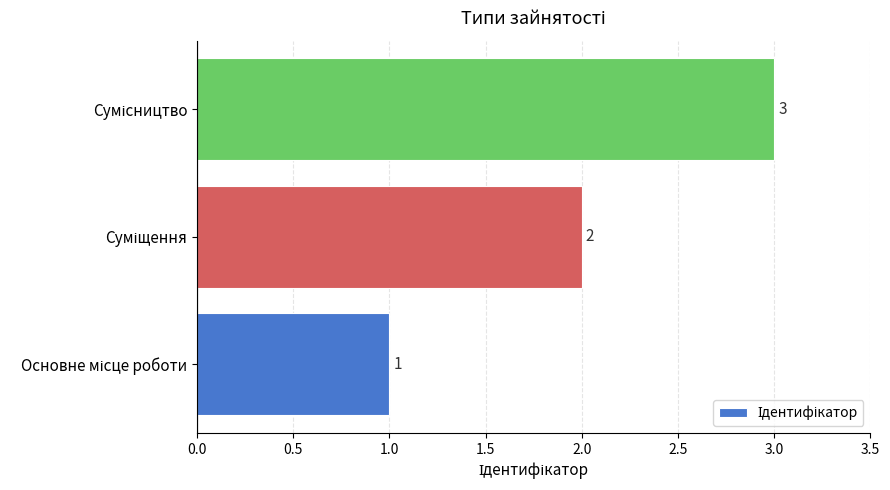

Are the bars horizontal?

Yes